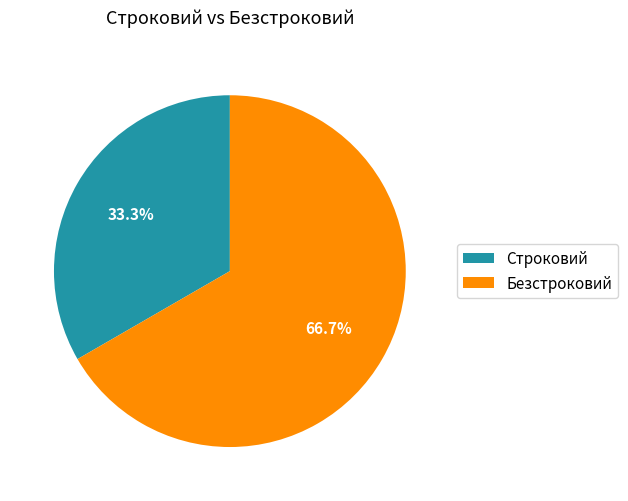

What percentage is the Строковий slice, to the nearest percent?

33%